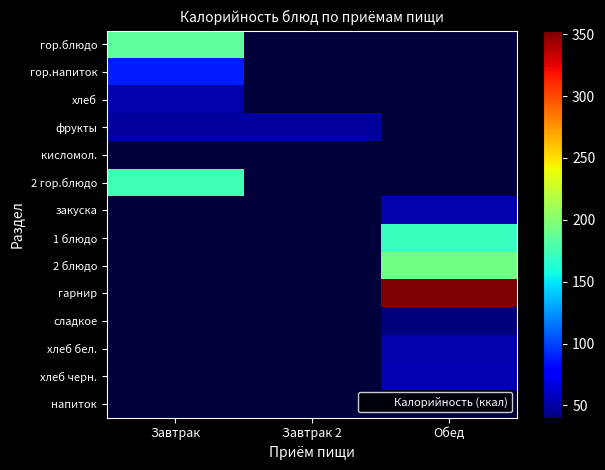

Rank the series by their maximum value, from lowest to highest.

фрукты, кисломол., 2 гор.блюдо, закуска, 1 блюдо, 2 блюдо, гарнир, сладкое, хлеб бел., хлеб черн., напиток, хлеб, гор.напиток, гор.блюдо